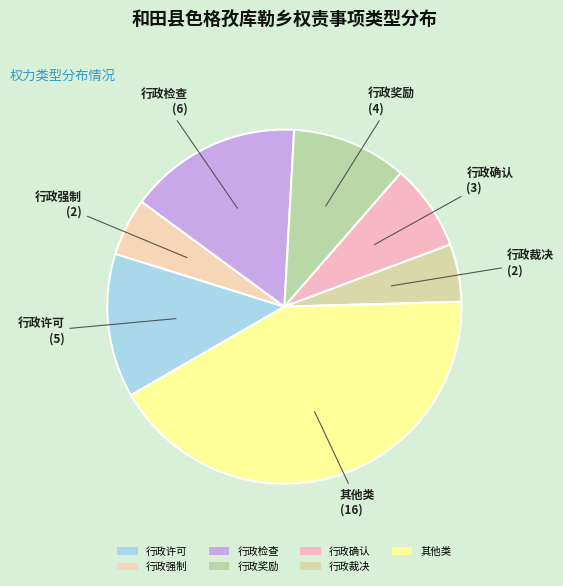

How many slices are in this pie chart?

7